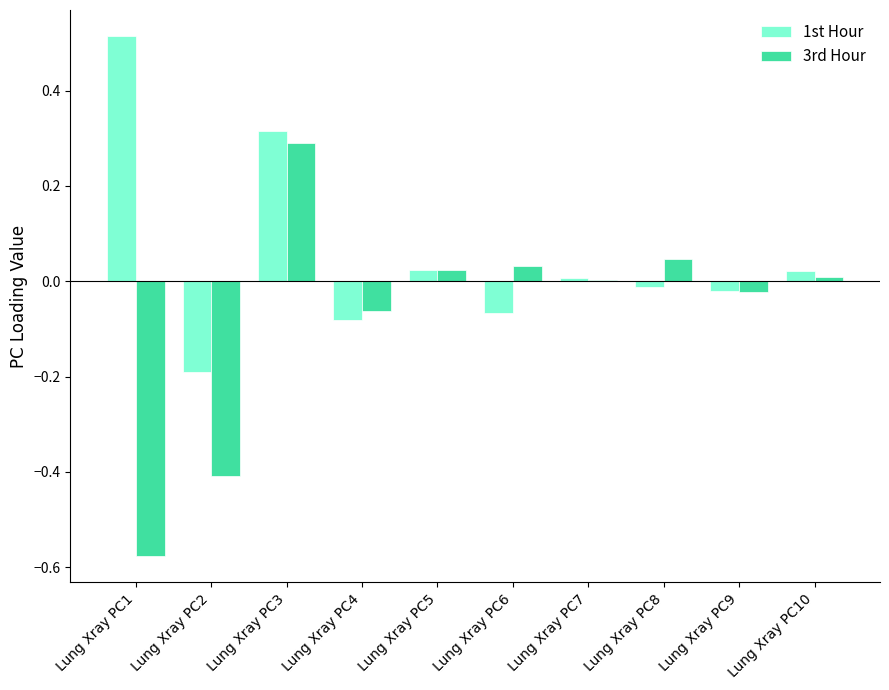

What is the sum of the 1st Hour values at Lung Xray PC1 and Lung Xray PC4?

0.4